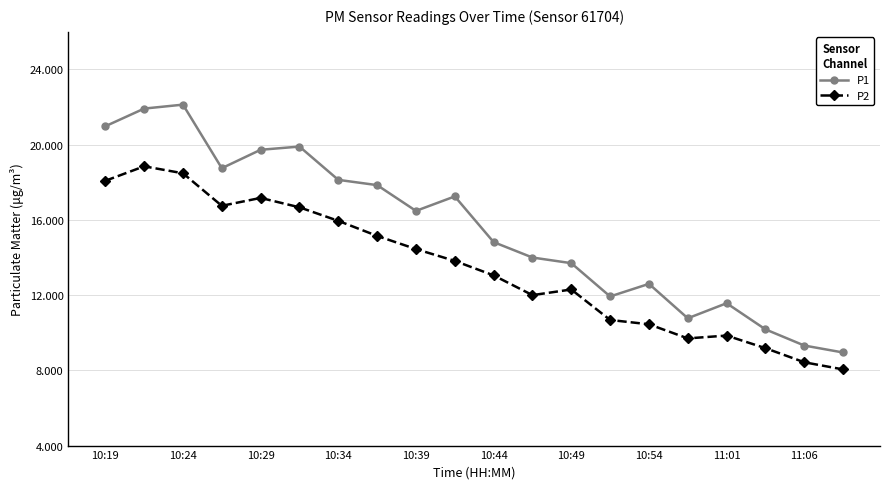

What is the average value of the P1 series?

15.5